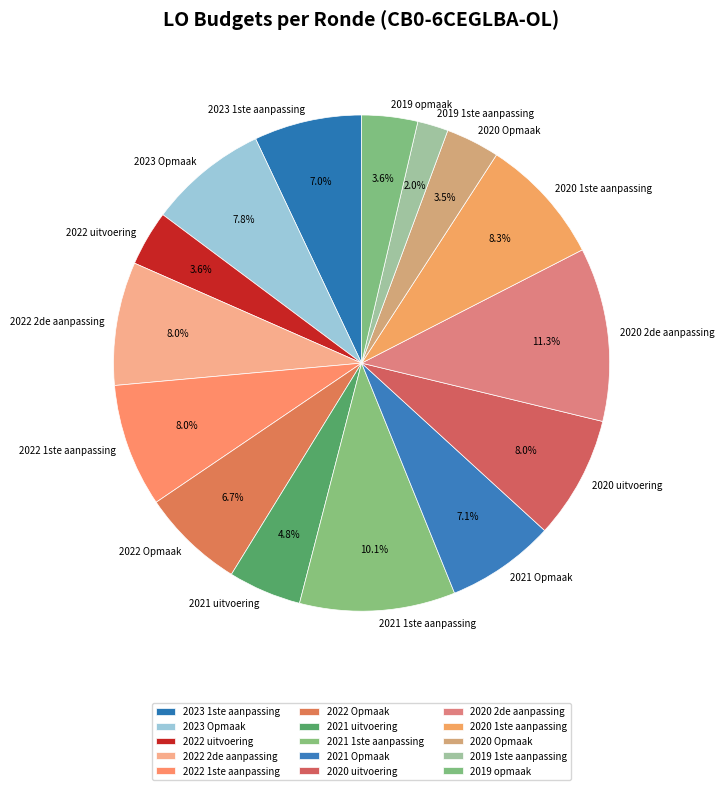

The 2023 Opmaak slice represents 19% of the pie. True or false?

False